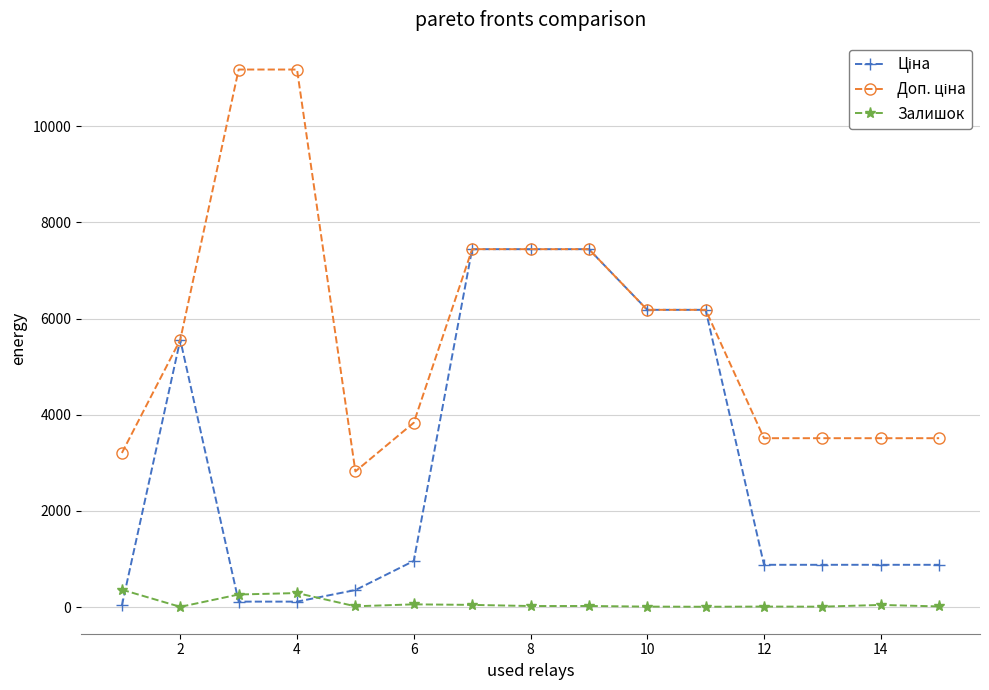

At how many categories does at least one series exceed 10017?

2